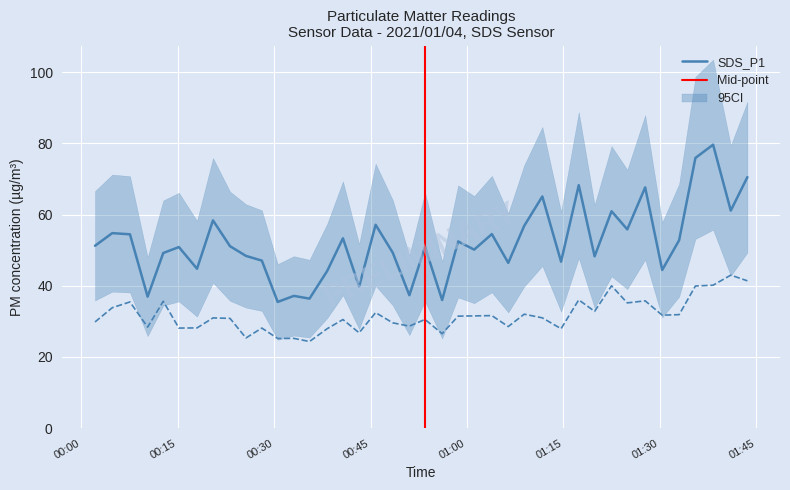

Which series has the largest total across all categories?

SDS_P1